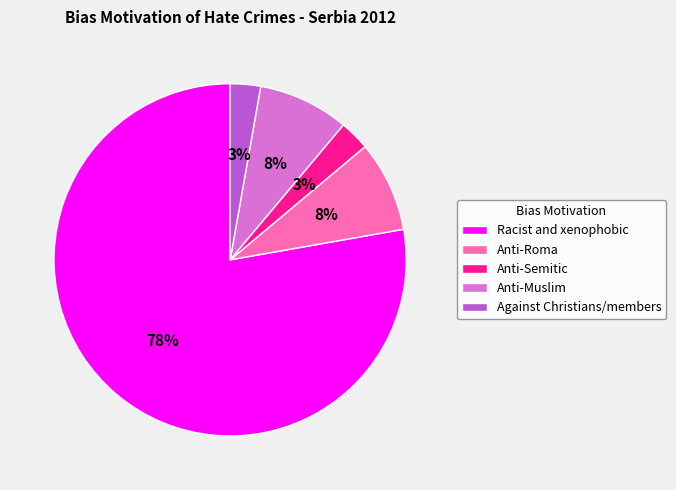

To the nearest percent, what portion does Against Christians/members represent?

3%